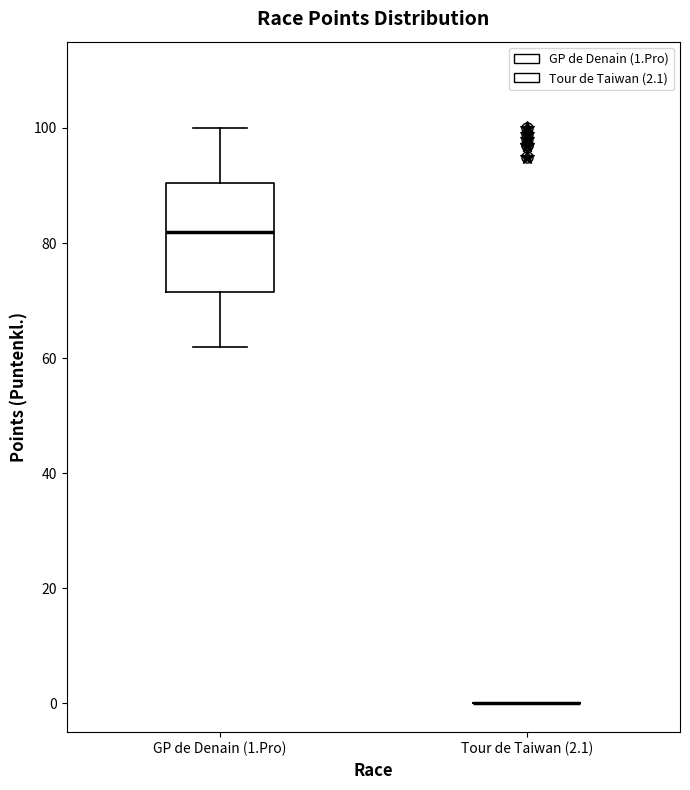

Reading left to right, read every box against the y-axis: the position of its median line, the range the box covers, and the ends of its whiskers. The values are not printed on the chart, so give them approximately, as read against the axis.

GP de Denain (1.Pro): median 82, box 72 to 90, whiskers 62 to 100
Tour de Taiwan (2.1): box collapsed to a line at 0, whiskers 0 to 0